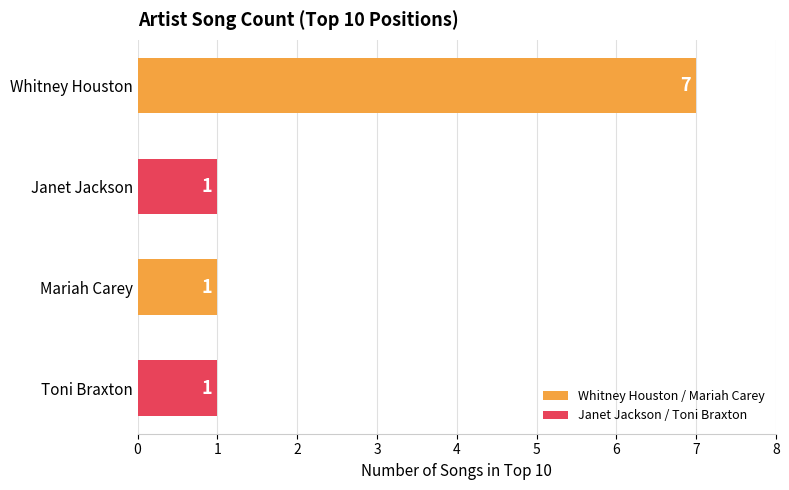

Is it true that the value at Whitney Houston is 7?

True